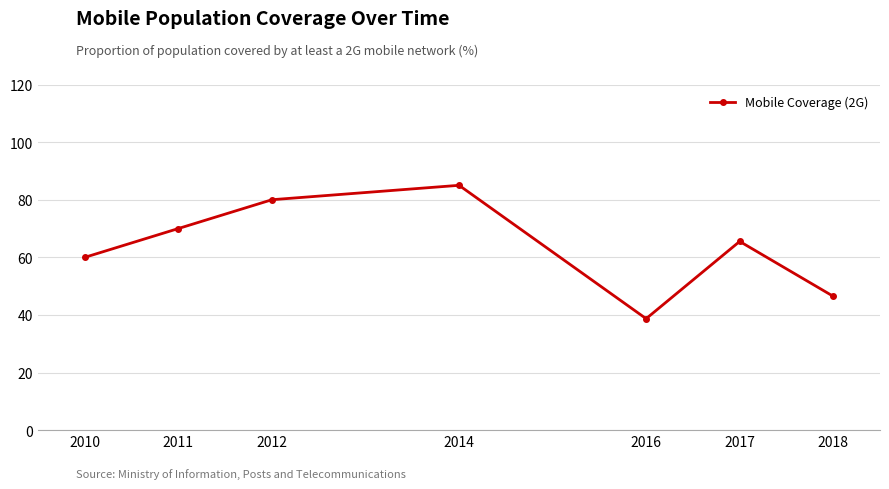

List the labels in order of value, smallest first.

2016, 2018, 2010, 2017, 2011, 2012, 2014